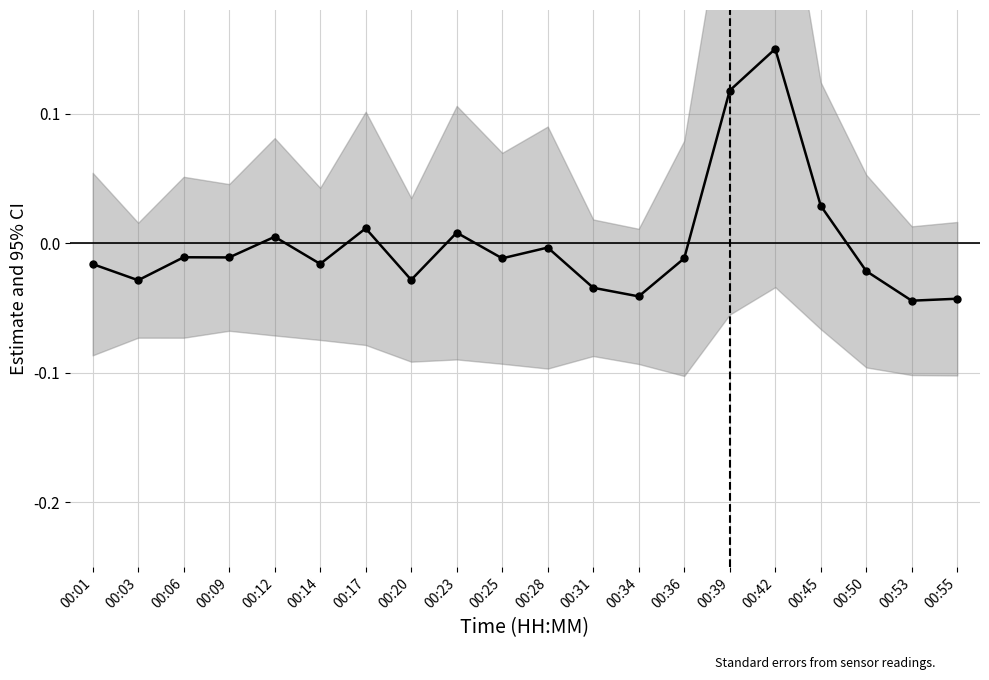

What is the maximum value shown in the chart?

0.1